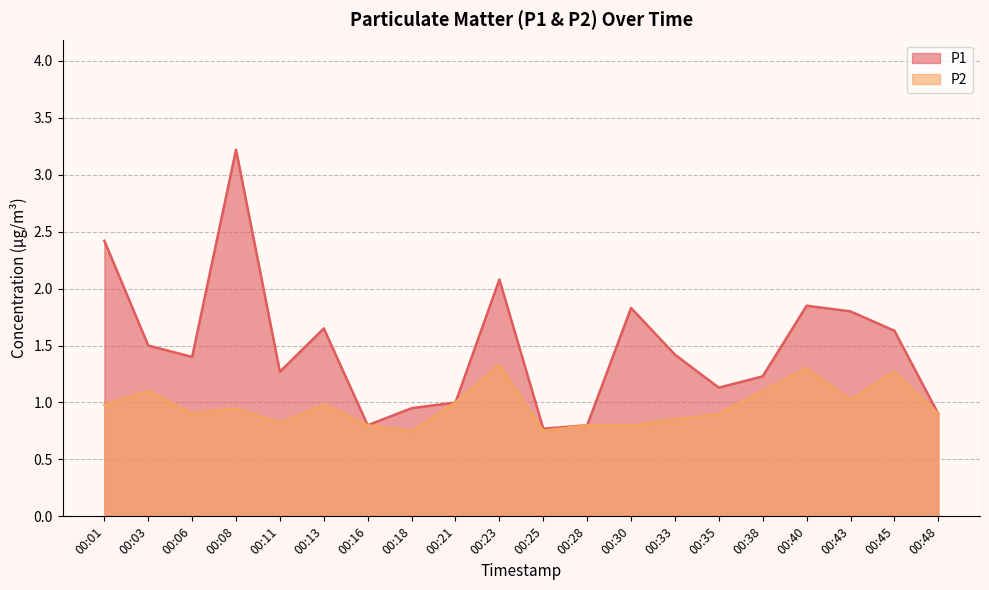

Reading left to right, what are all the values shown in this chart?

P1: 2.4	1.5	1.4	3.2	1.3	1.6	0.8	0.9	1.0	2.1	0.8	0.8	1.8	1.4	1.1	1.2	1.9	1.8	1.6	0.9
P2: 1.0	1.1	0.9	0.9	0.8	1.0	0.8	0.8	1.0	1.3	0.8	0.8	0.8	0.8	0.9	1.1	1.3	1.0	1.3	0.9